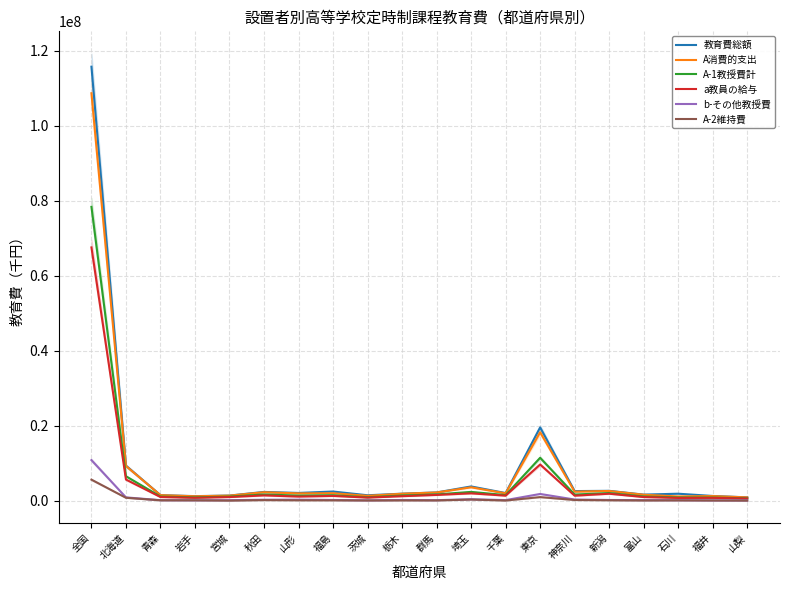

The A-2維持費 series shows 16024 at 群馬. True or false?

False